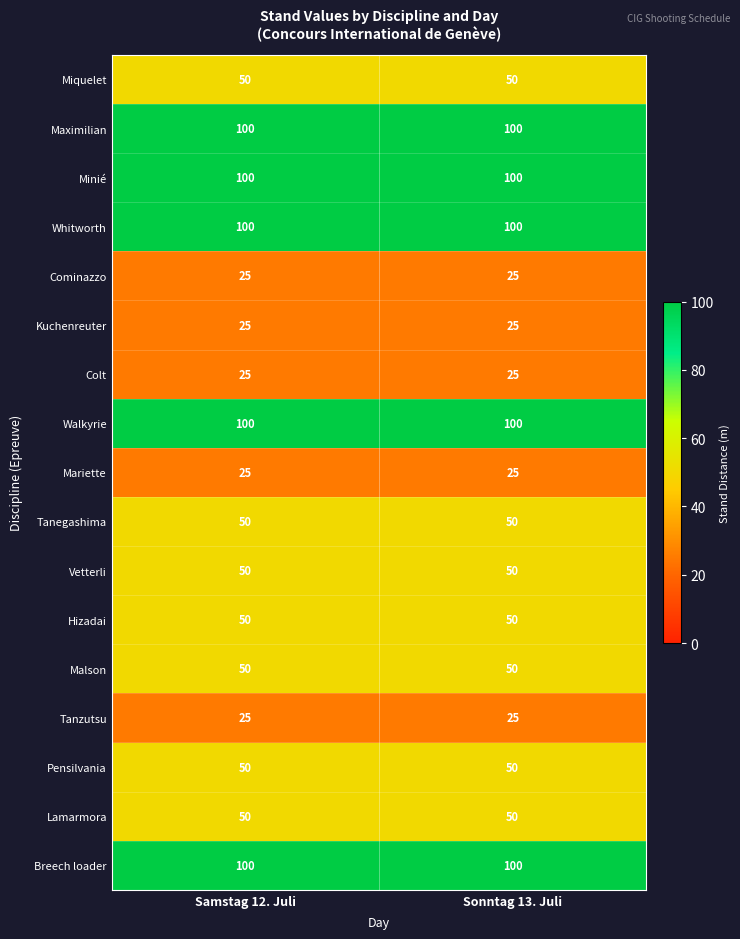

What is the lowest value of the Breech loader series?

100